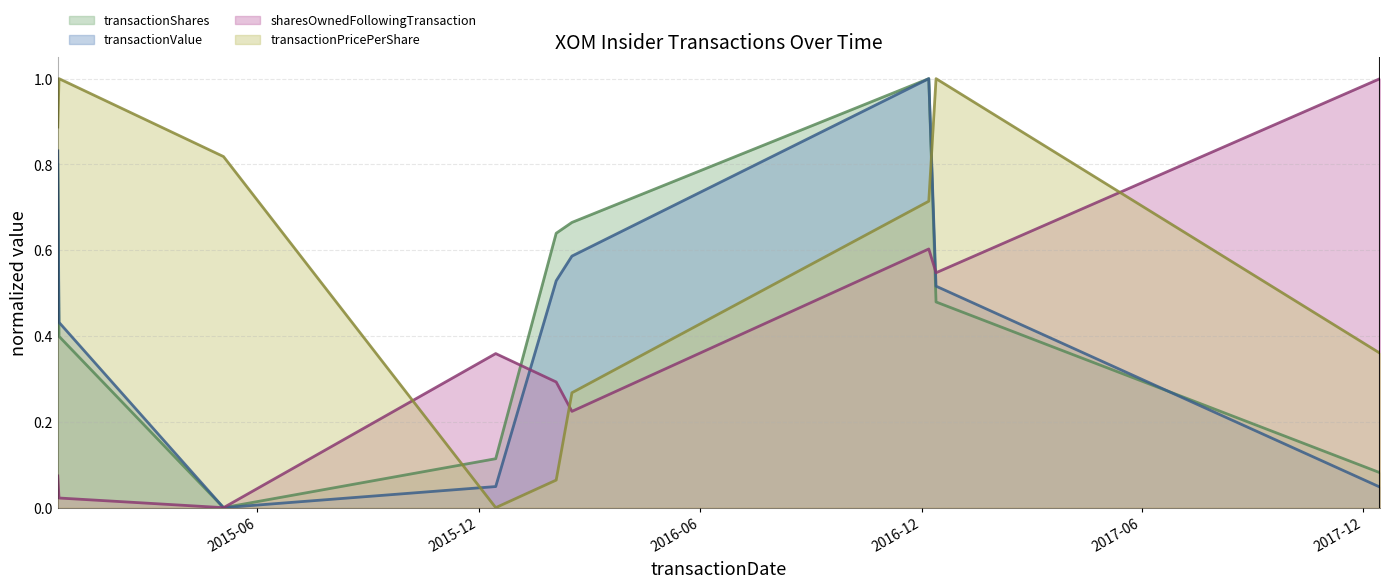

Which category has the lowest value in the transactionValue series?

2015-05-04